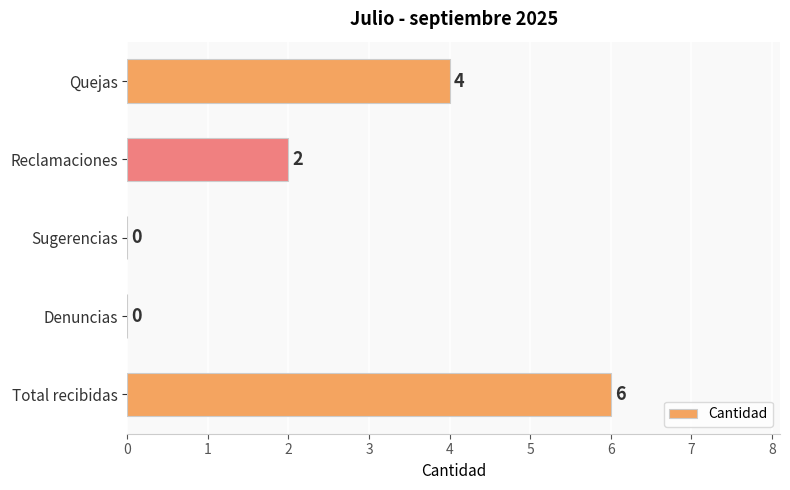

Are the bars horizontal?

Yes